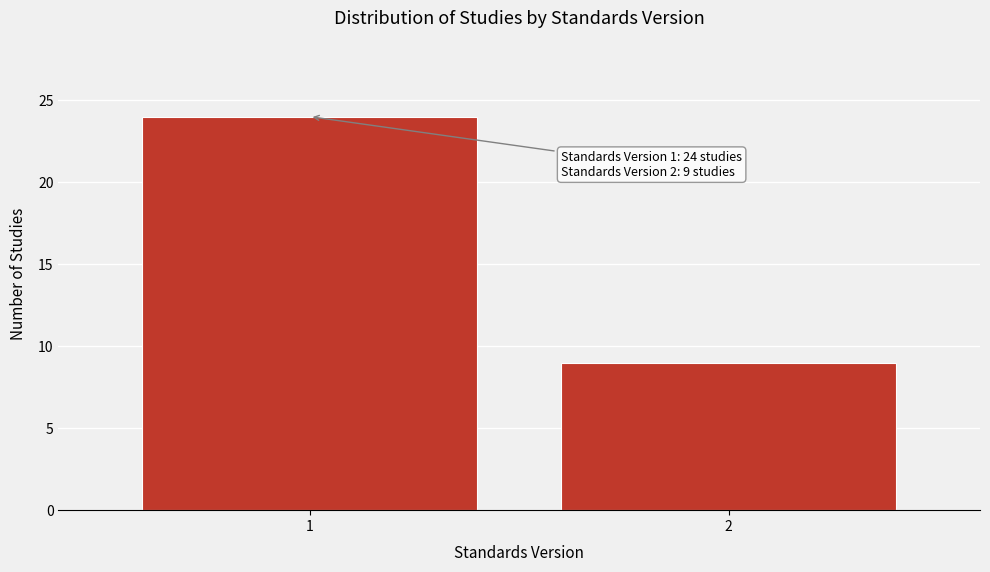

Reading right to left, extract all data points from this chart.

2=9	1=24